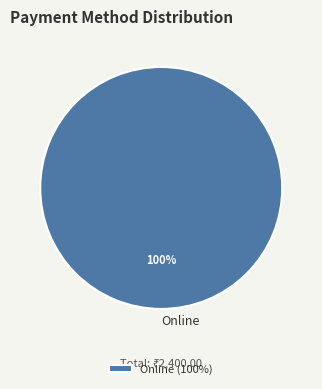

Does Online represent more than half of the total?

Yes